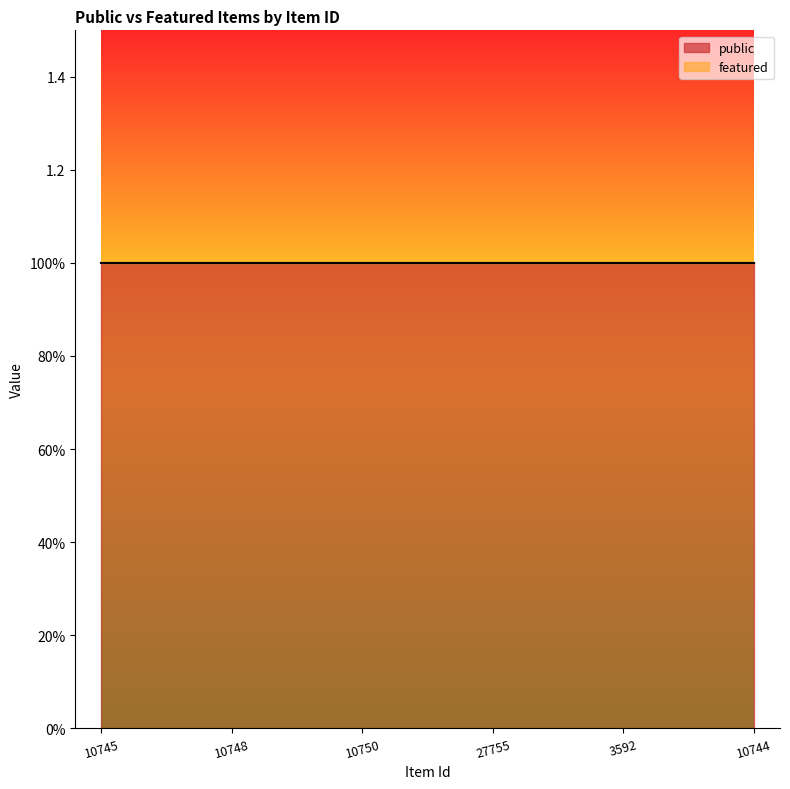

What is the difference between the highest and lowest values at 10745?

1